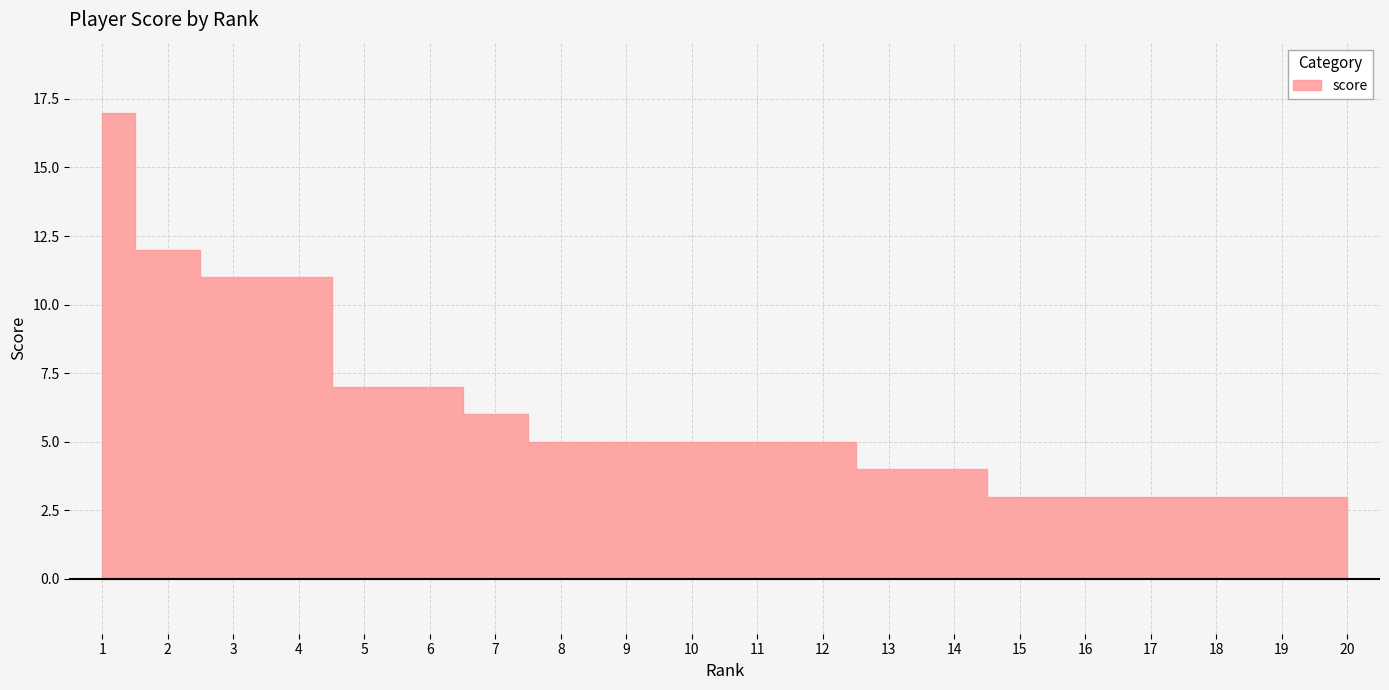

List the labels in order of value, smallest first.

15, 16, 17, 18, 19, 20, 13, 14, 8, 9, 10, 11, 12, 7, 5, 6, 3, 4, 2, 1